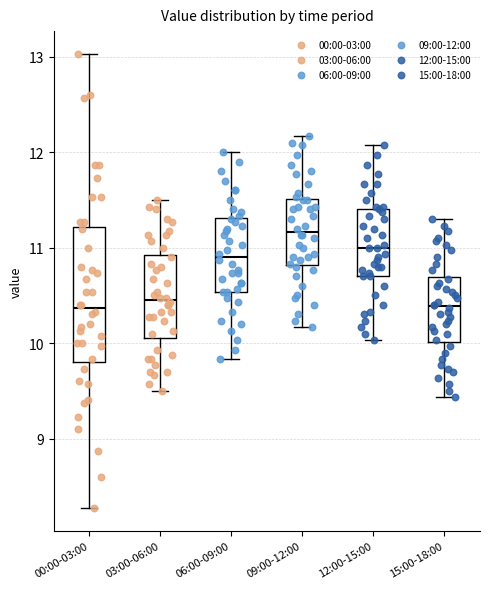

Reading left to right, transcribe this box plot: for each box, give where its median line is, the range the box spans, and where its two whiskers end, as read against the y-axis. The values are not printed on the chart, so give them approximately, as read against the axis.

00:00-03:00: median 10.4, box 9.8 to 11.2, whiskers 8.3 to 13.0
03:00-06:00: median 10.5, box 10.1 to 10.9, whiskers 9.5 to 11.5
06:00-09:00: median 10.9, box 10.5 to 11.3, whiskers 9.8 to 12.0
09:00-12:00: median 11.2, box 10.8 to 11.5, whiskers 10.2 to 12.2
12:00-15:00: median 11.0, box 10.7 to 11.4, whiskers 10.0 to 12.1
15:00-18:00: median 10.4, box 10.0 to 10.7, whiskers 9.4 to 11.3